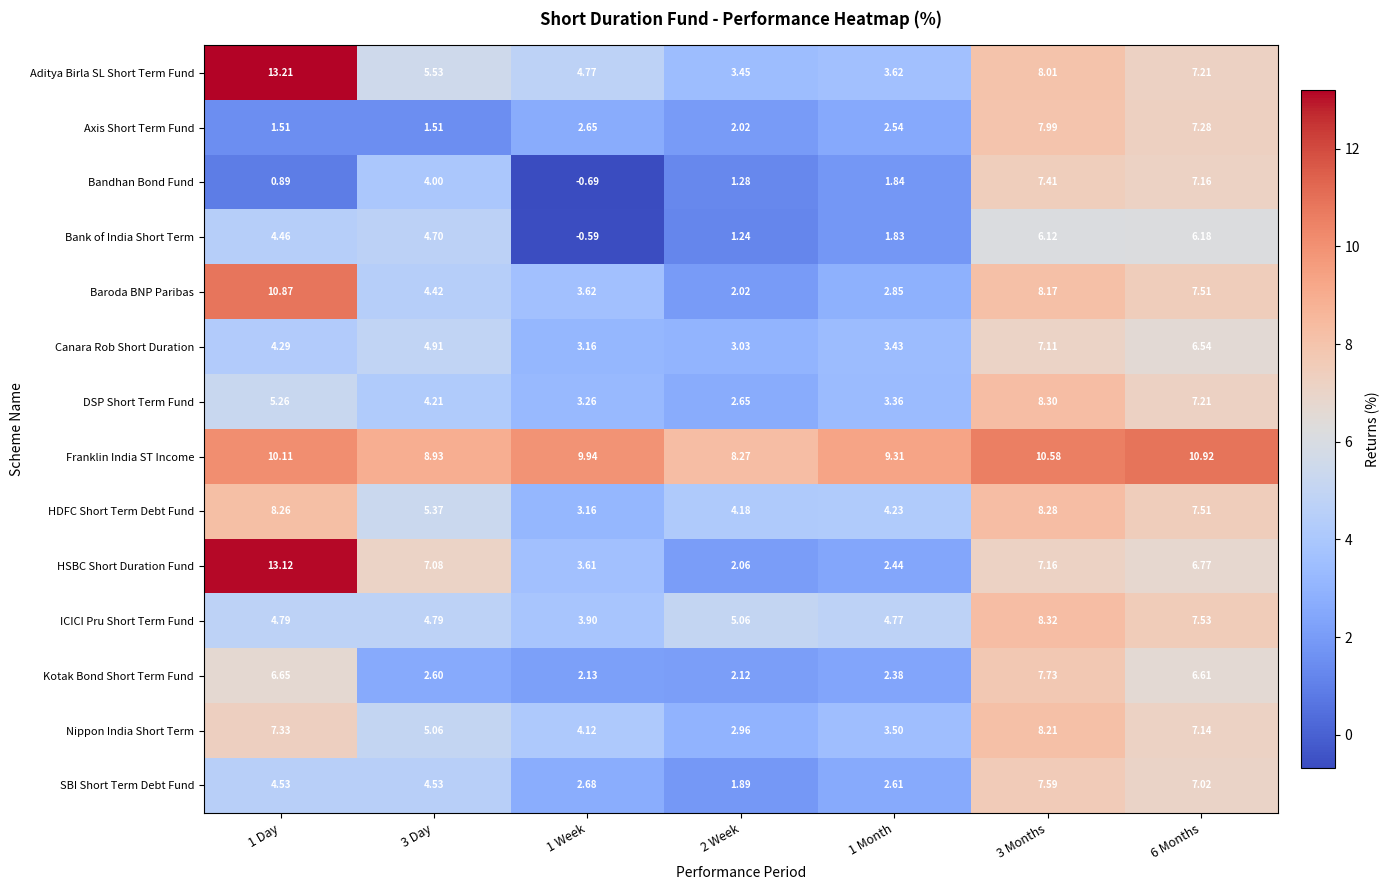

Rank the series by their maximum value, from highest to lowest.

Aditya Birla SL Short Term Fund, HSBC Short Duration Fund, Franklin India ST Income, Baroda BNP Paribas, ICICI Pru Short Term Fund, DSP Short Term Fund, HDFC Short Term Debt Fund, Nippon India Short Term, Axis Short Term Fund, Kotak Bond Short Term Fund, SBI Short Term Debt Fund, Bandhan Bond Fund, Canara Rob Short Duration, Bank of India Short Term